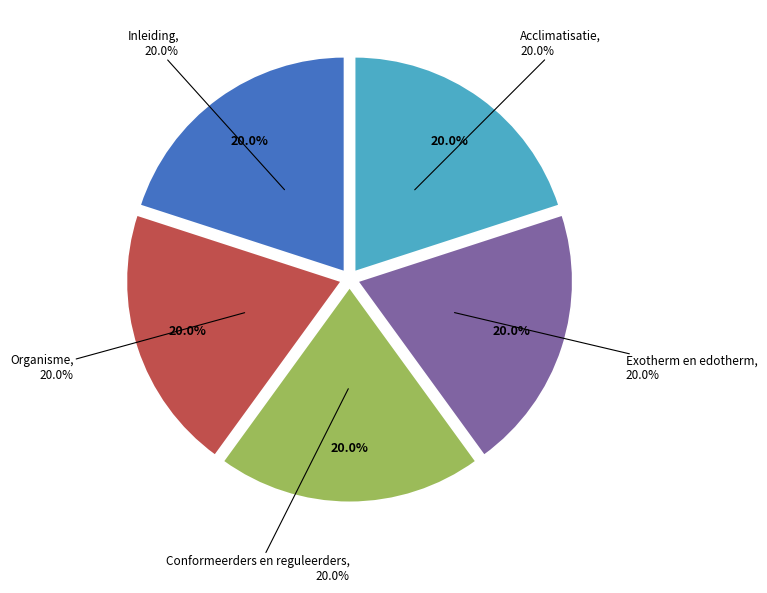

What percentage is the Exotherm en edotherm slice, to the nearest percent?

20%